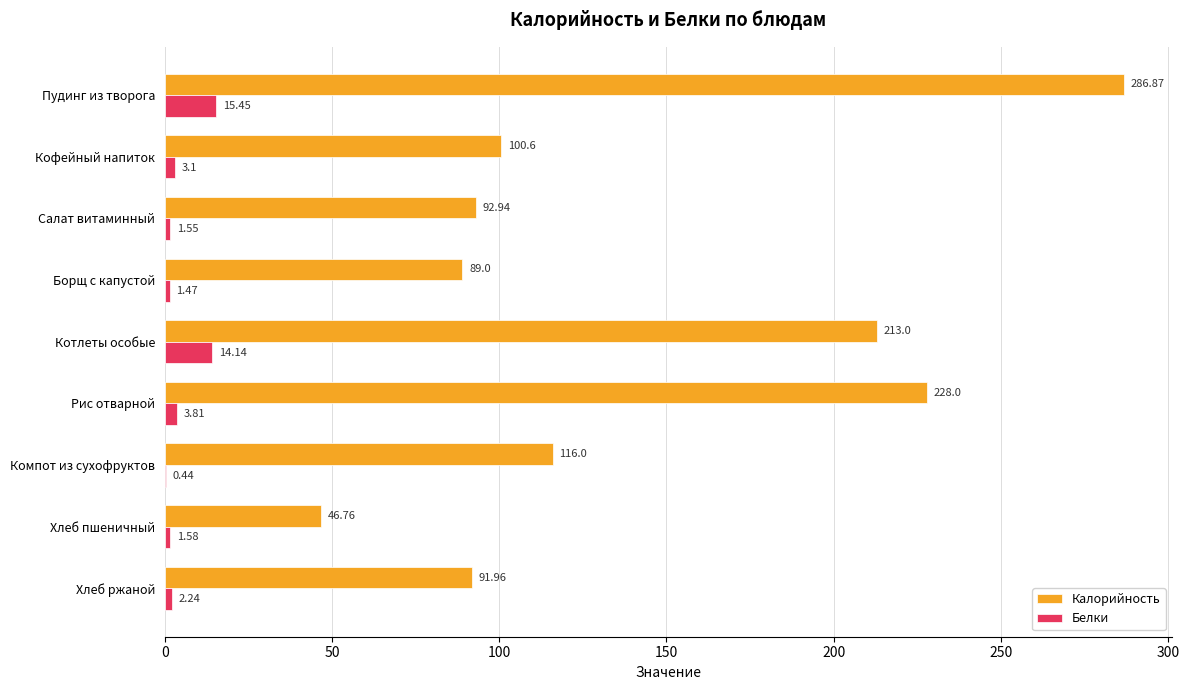

What are all the series names shown in the legend?

Калорийность, Белки